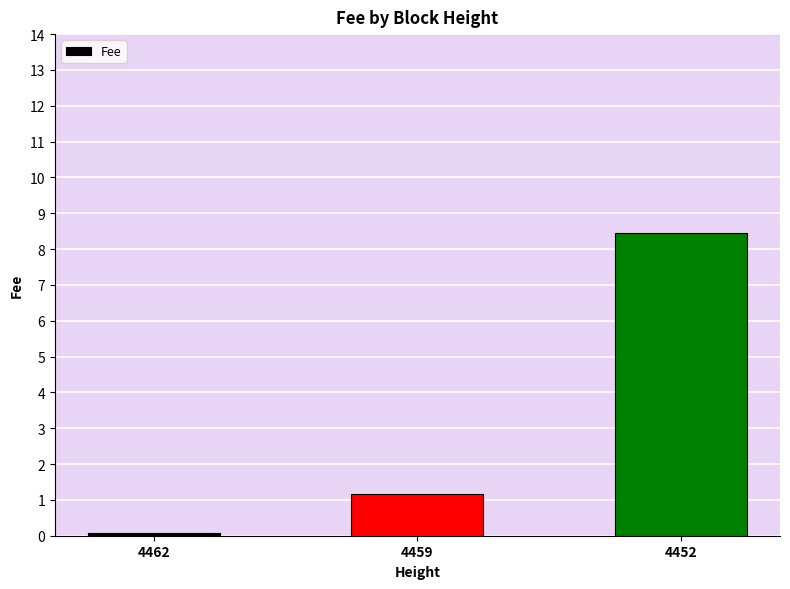

Reading left to right, transcribe all the data shown in this chart.

0.1	1.2	8.4